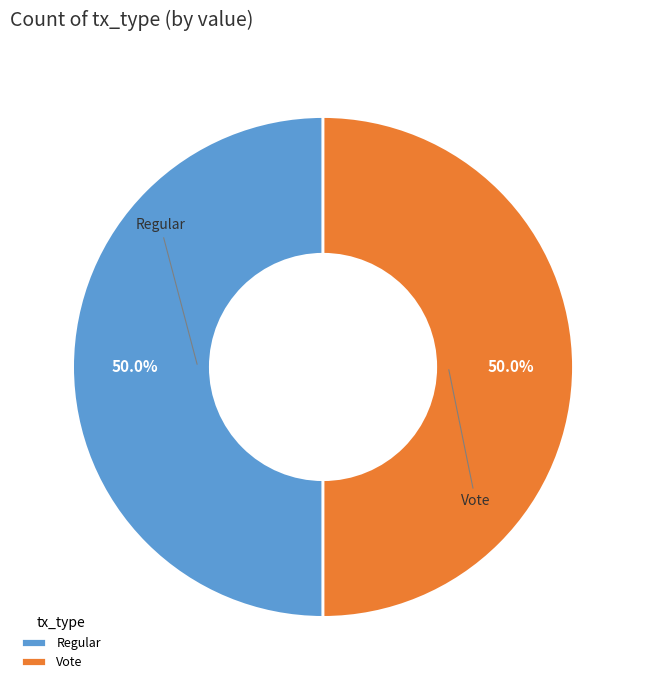

What is the ratio of the value at Vote to the value at Regular?

1.0